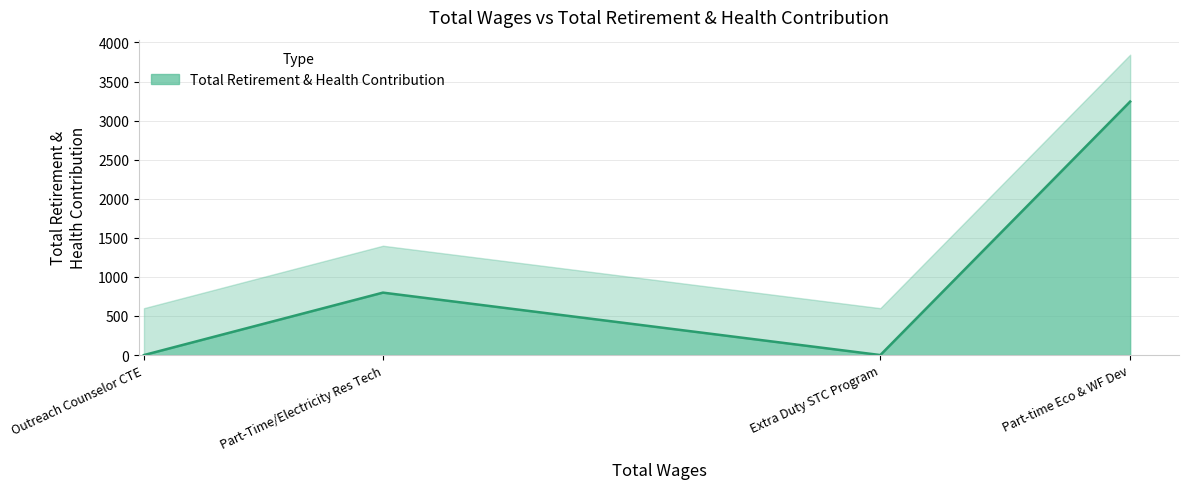

What is the average value?

1011